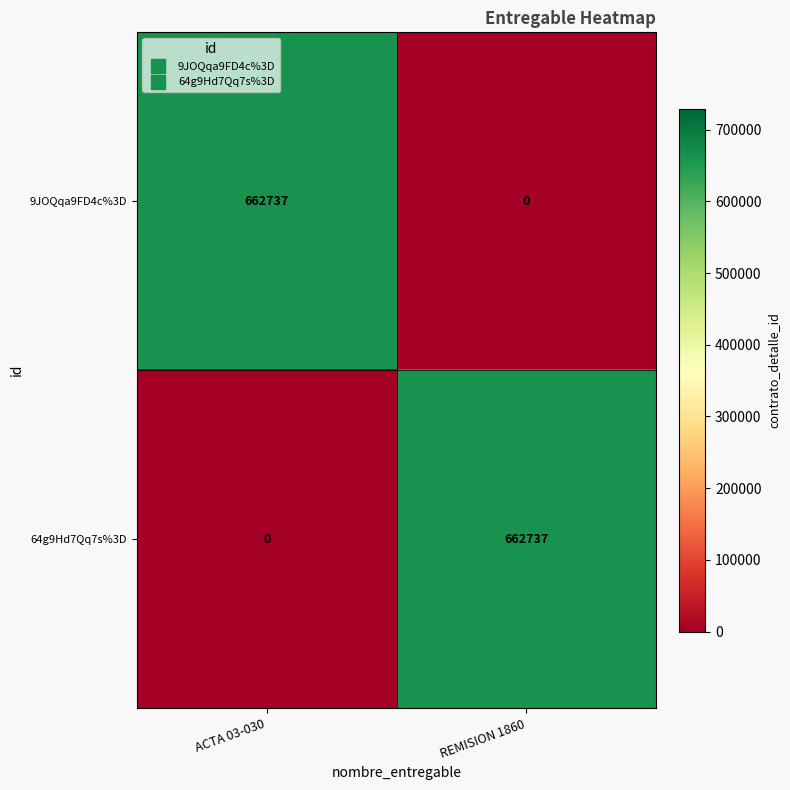

Rank the series at ACTA 03-030 from highest to lowest value.

9JOQqa9FD4c%3D, 64g9Hd7Qq7s%3D